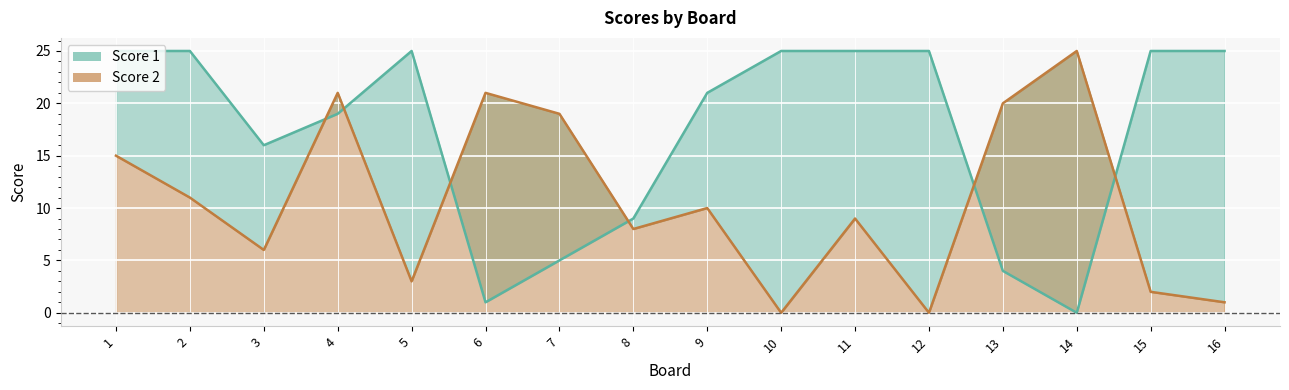

True or false: Score 1 has a value of 34 at 10.

False